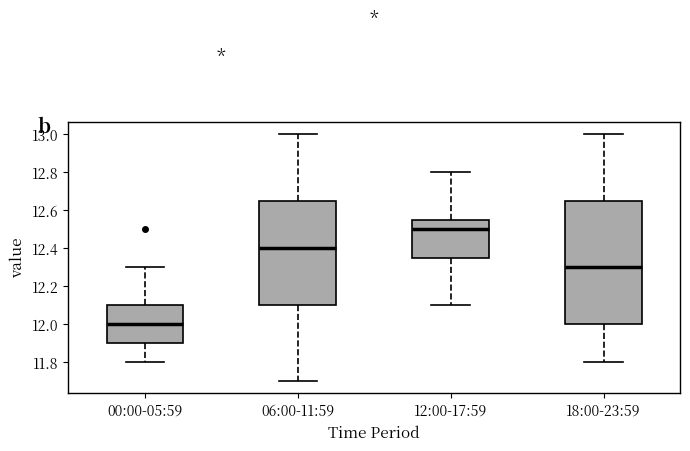

Reading left to right, transcribe this box plot: for each box, give where its median line is, the range the box spans, and where its two whiskers end, as read against the y-axis. The values are not printed on the chart, so give them approximately, as read against the axis.

00:00-05:59: median 12.00, box 11.90 to 12.10, whiskers 11.80 to 12.30
06:00-11:59: median 12.40, box 12.10 to 12.66, whiskers 11.70 to 13.00
12:00-17:59: median 12.50, box 12.36 to 12.56, whiskers 12.10 to 12.80
18:00-23:59: median 12.30, box 12.00 to 12.66, whiskers 11.80 to 13.00